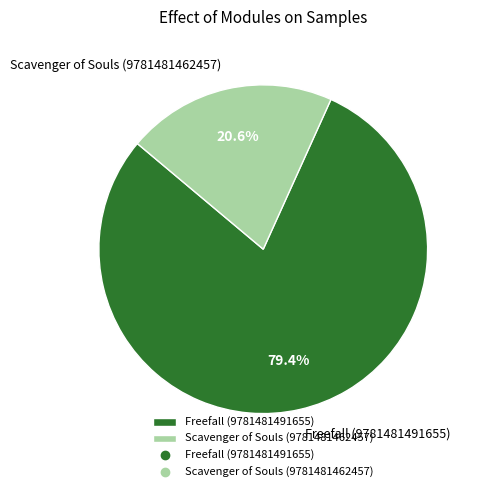

What is the largest slice in the pie chart?

Freefall (9781481491655)